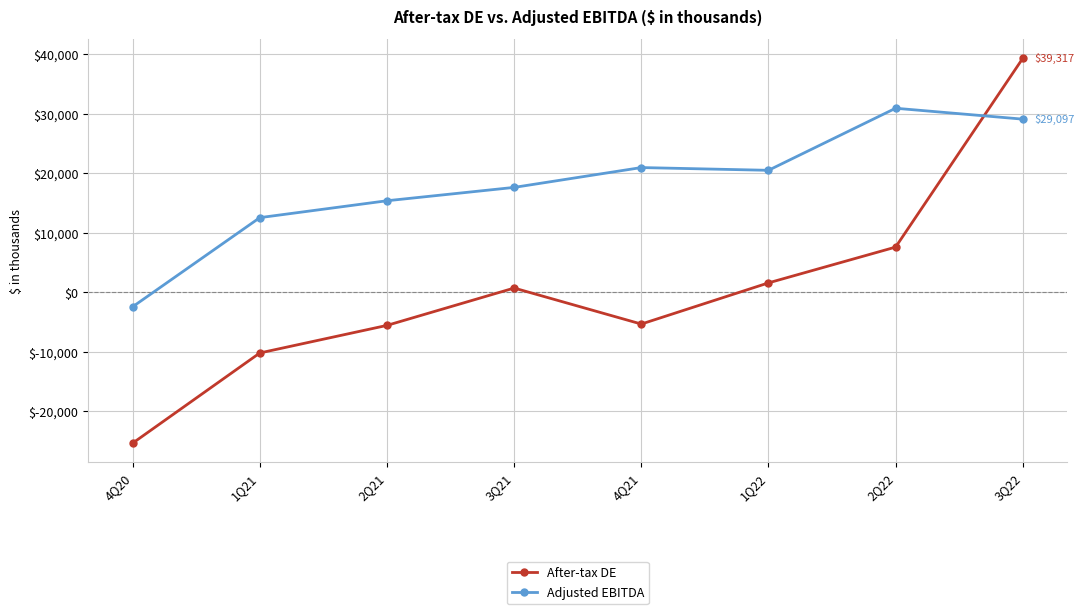

How many values in the After-tax DE series are below 700?

4